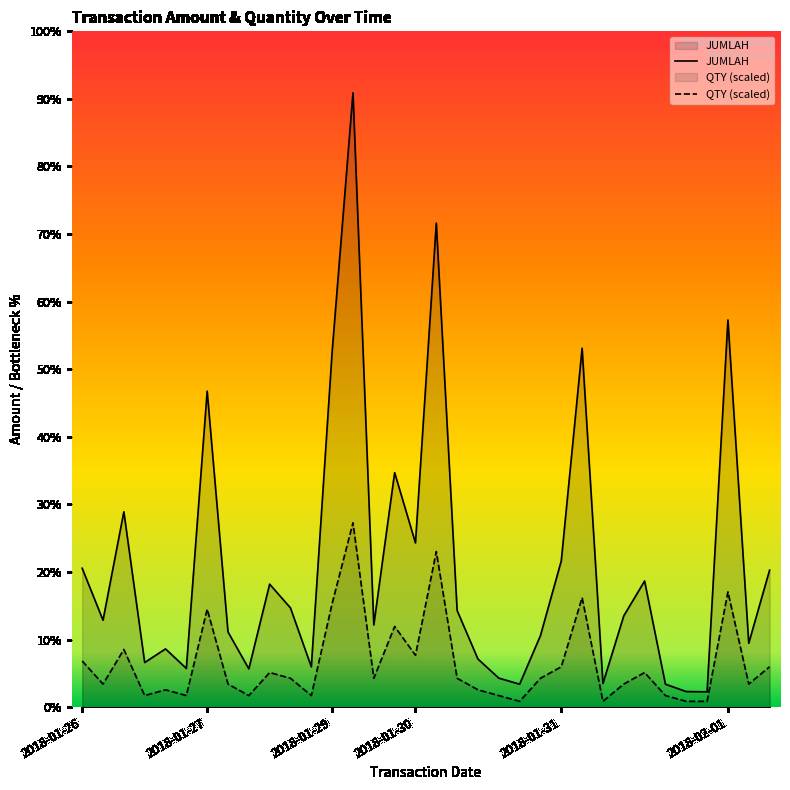

True or false: QTY and JUMLAH intersect in this chart.

False